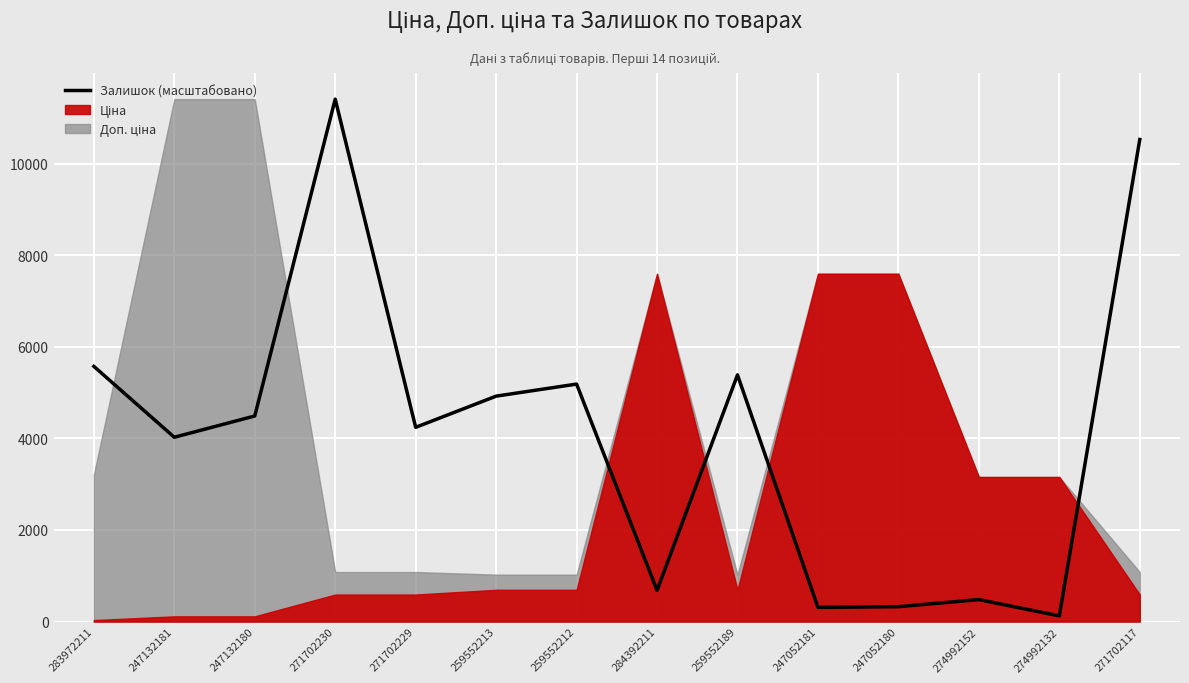

What is the greatest value displayed?

11410.0